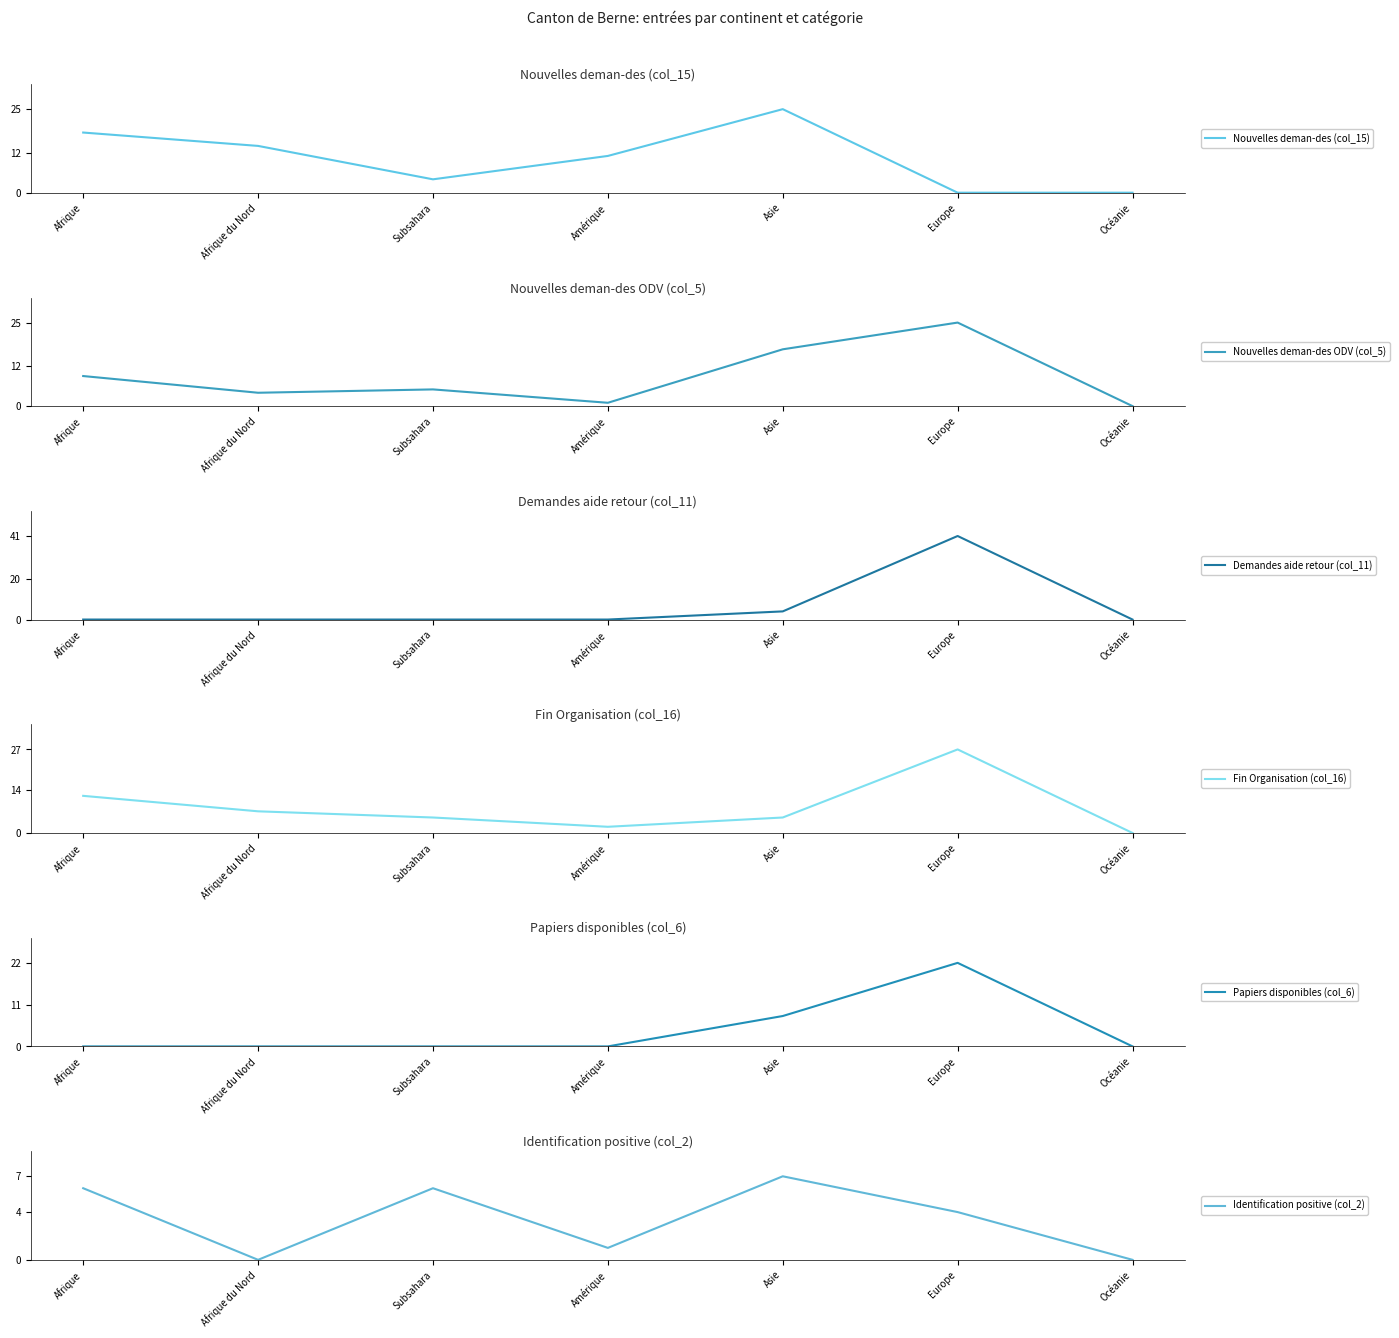

True or false: Papiers disponibles (col_6) has a value of -14 at Subsahara.

False